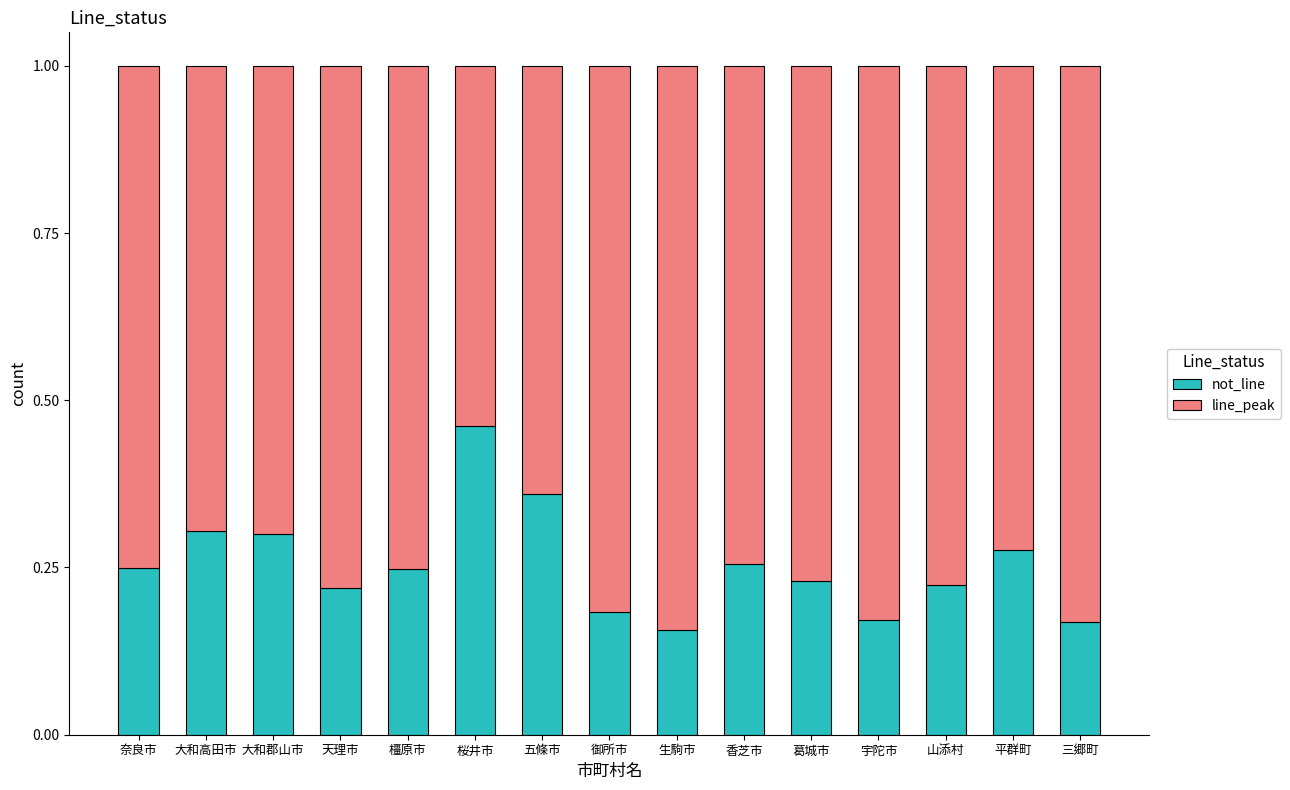

Which category has the highest value in the not_line series?

桜井市